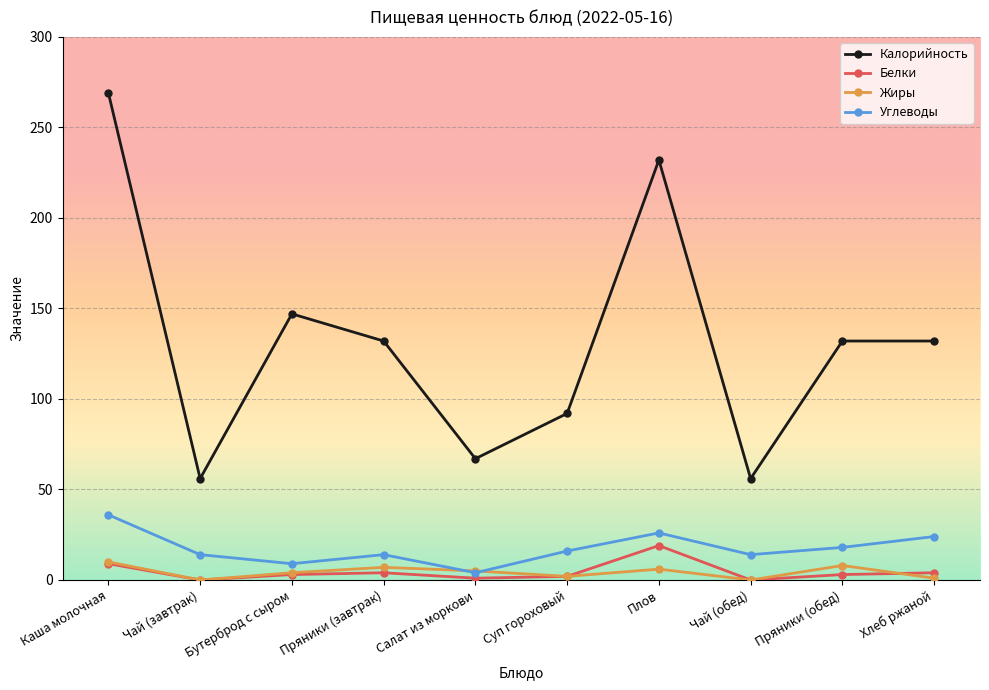

The Калорийность series shows 34 at Хлеб ржаной. True or false?

False